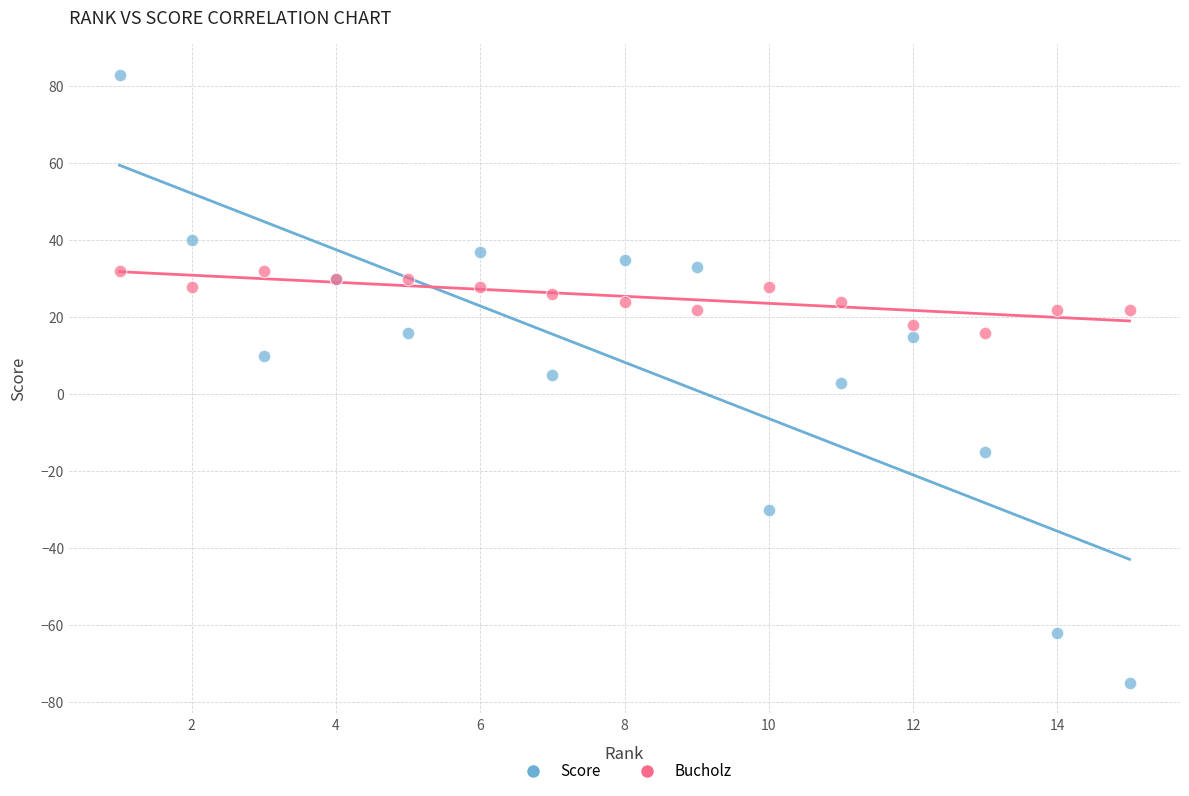

Which series has the largest Y range (max minus min)?

Score